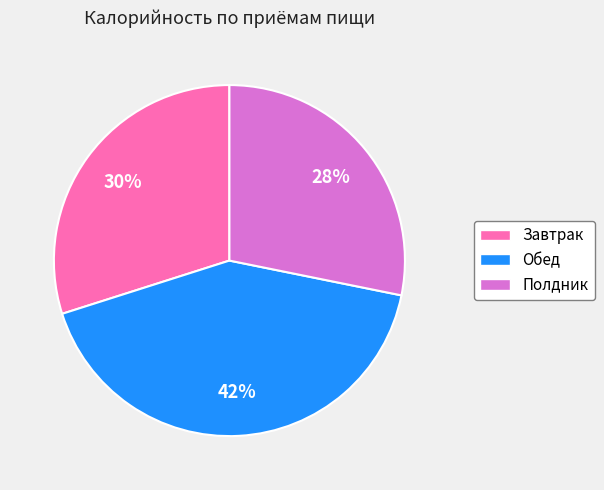

Does Обед represent more than half of the total?

No